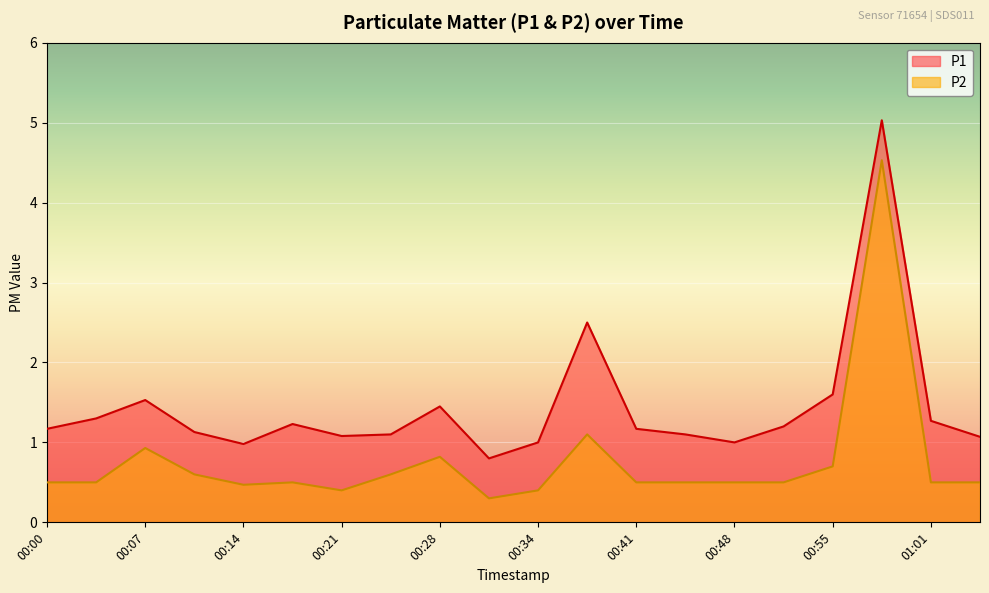

What is the label of the 6th point from the left?

00:17